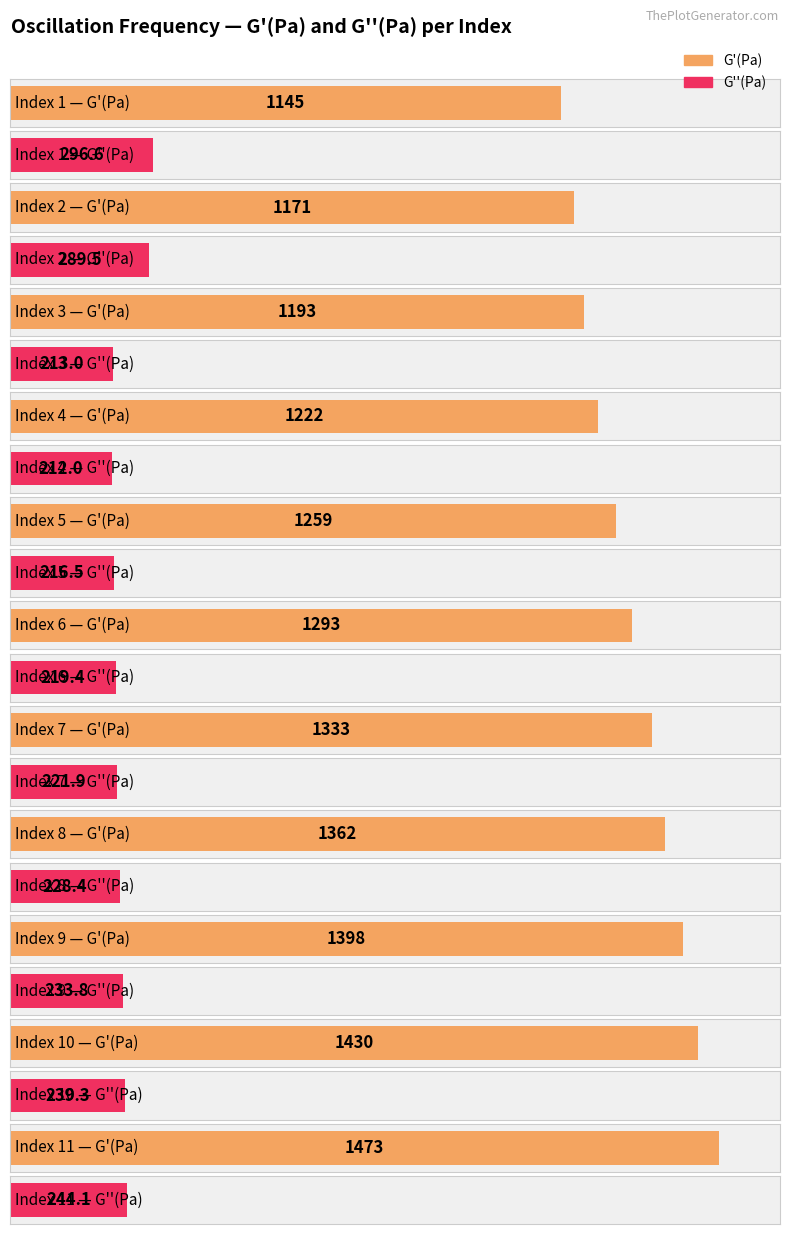

What is the difference between the G''(Pa) values at 10 and 1?

57.3